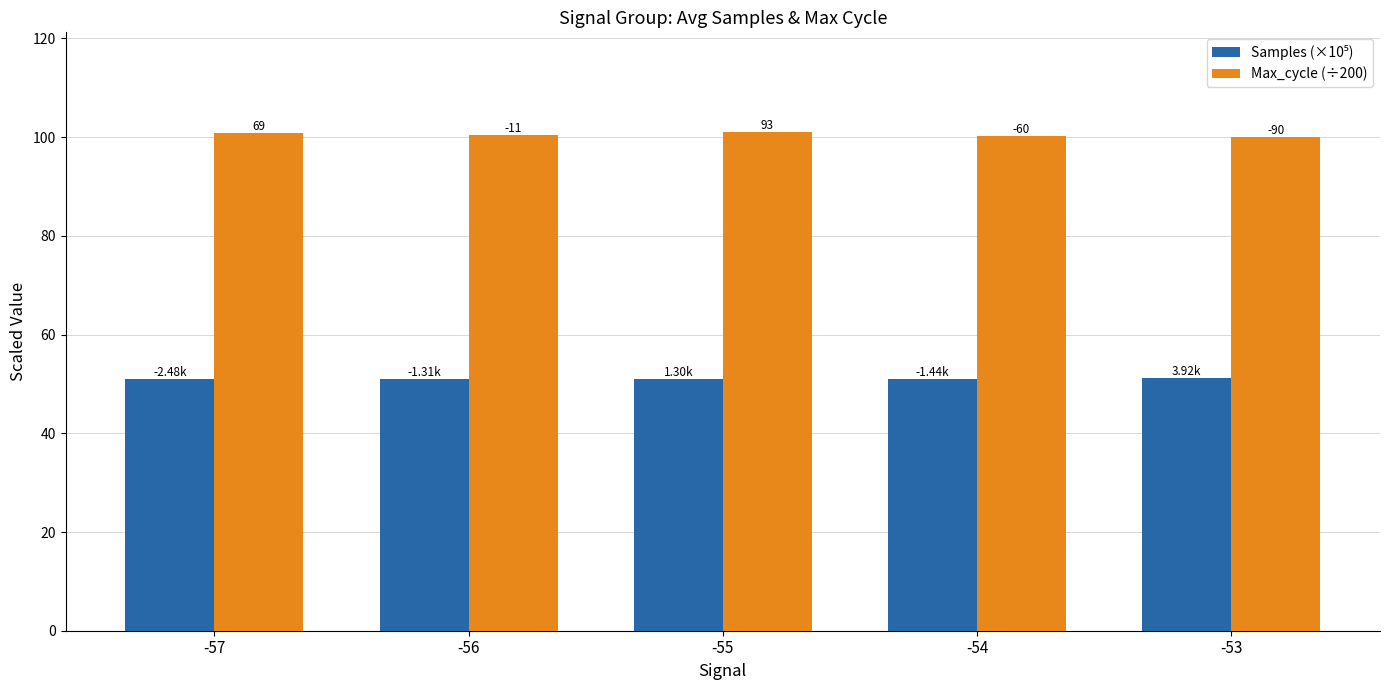

Does the chart contain stacked bars?

No